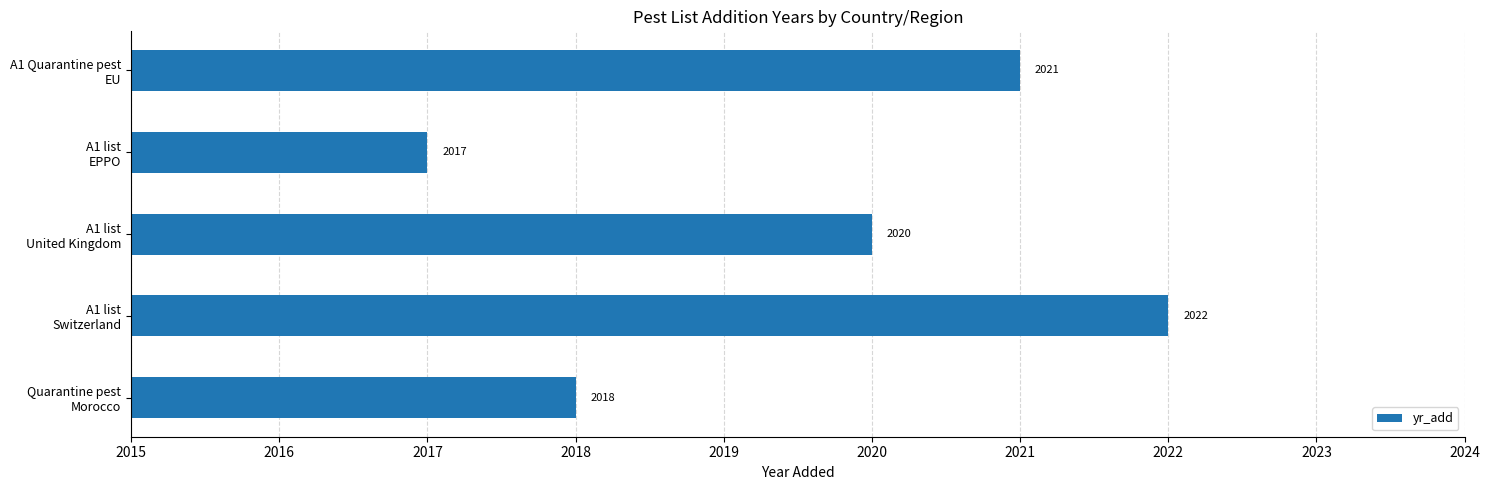

Where is the data nearest to the value 2019?

Quarantine pest
Morocco